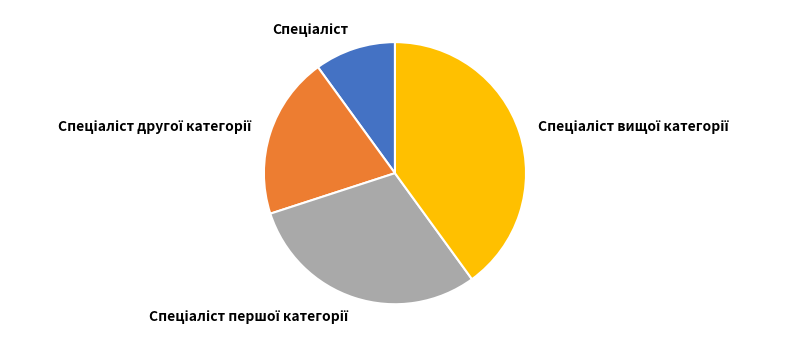

To the nearest percent, what is the average slice percentage?

25%